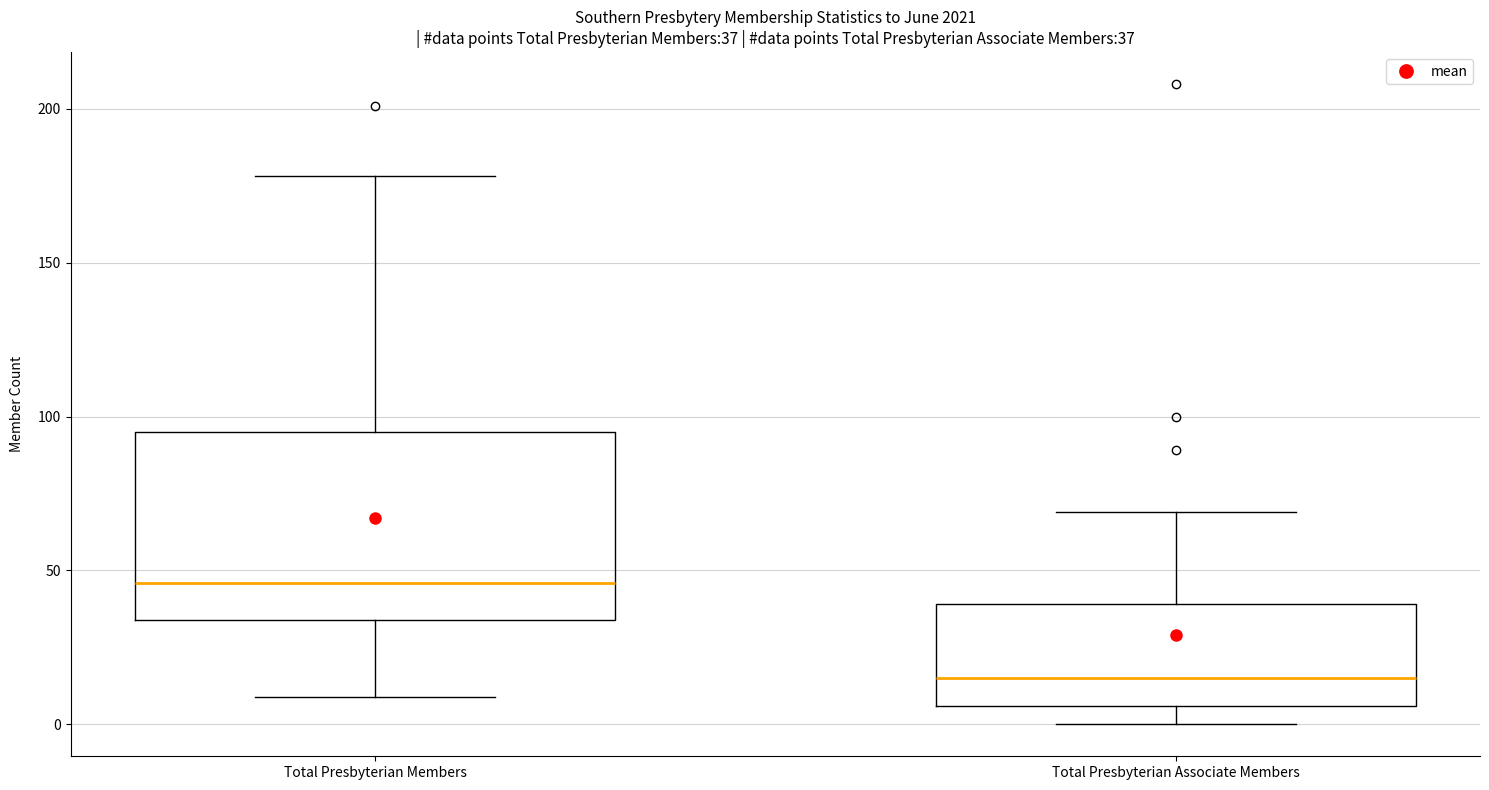

Comparing the boxes themselves (not the whiskers), which one is the tallest?

Total Presbyterian Members